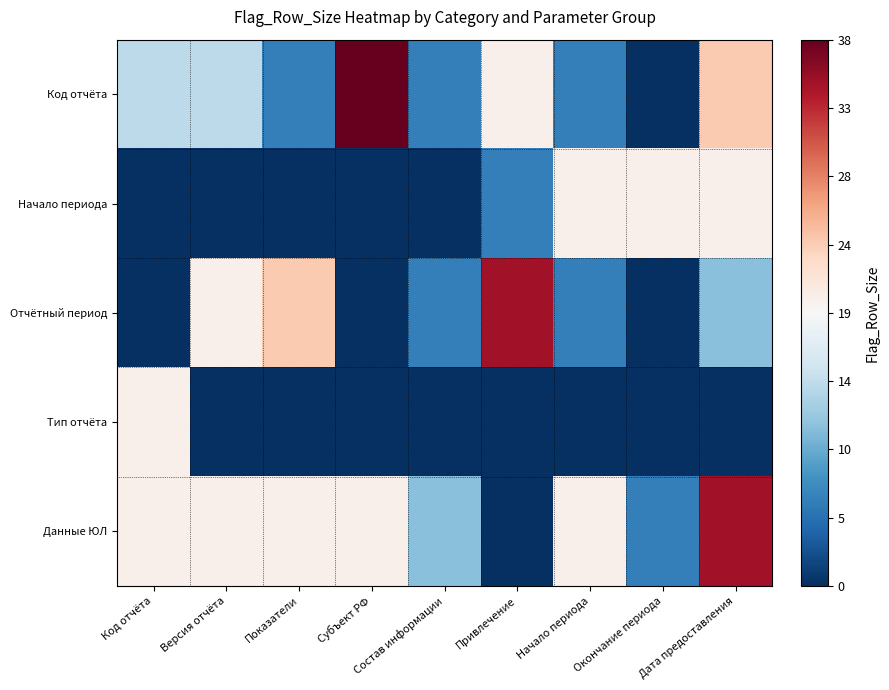

What is the maximum value shown in the chart?

19